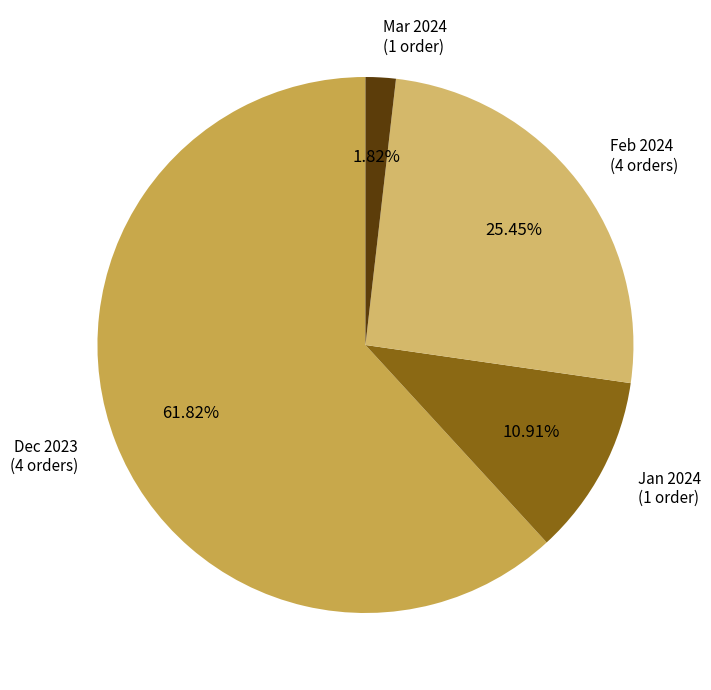

How many segments does this pie chart have?

4